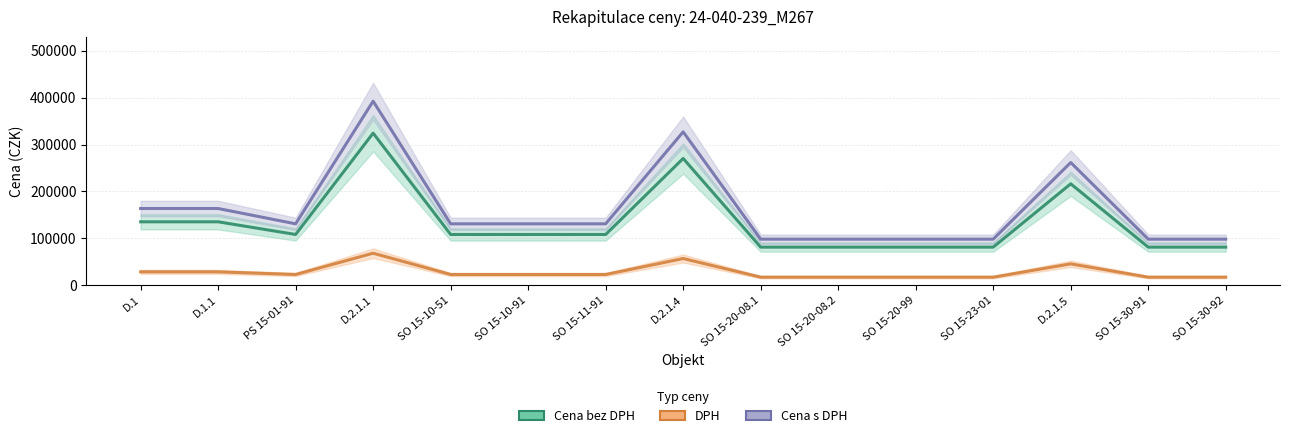

Is the value of Cena bez DPH at SO 15-23-01 greater than the value of DPH at SO 15-30-91?

Yes